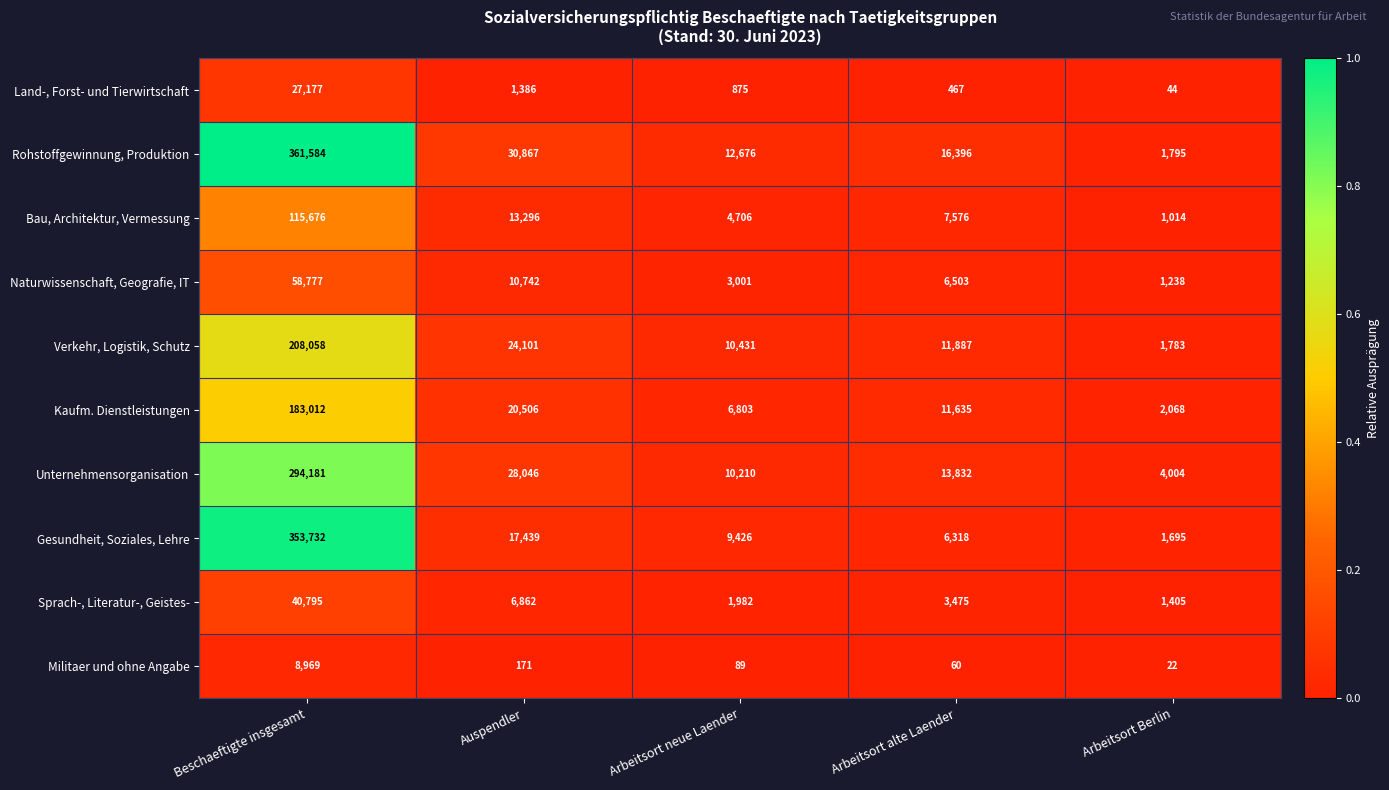

Is it true that Unternehmensorganisation equals 5809 at Arbeitsort Berlin?

False